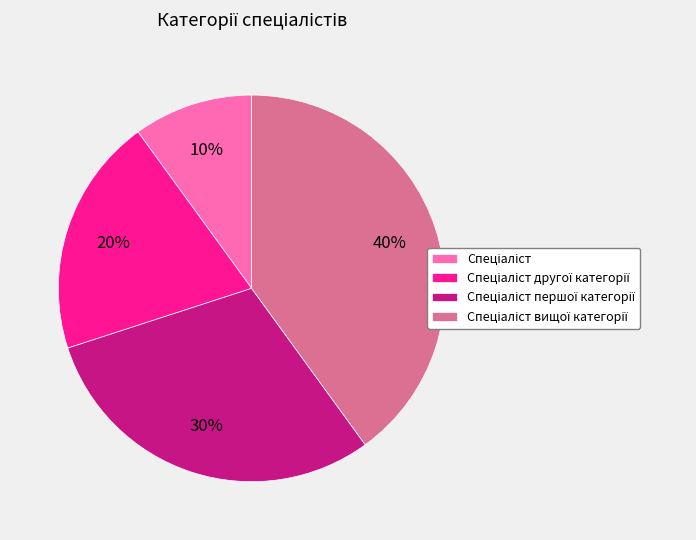

How many slices are in this pie chart?

4